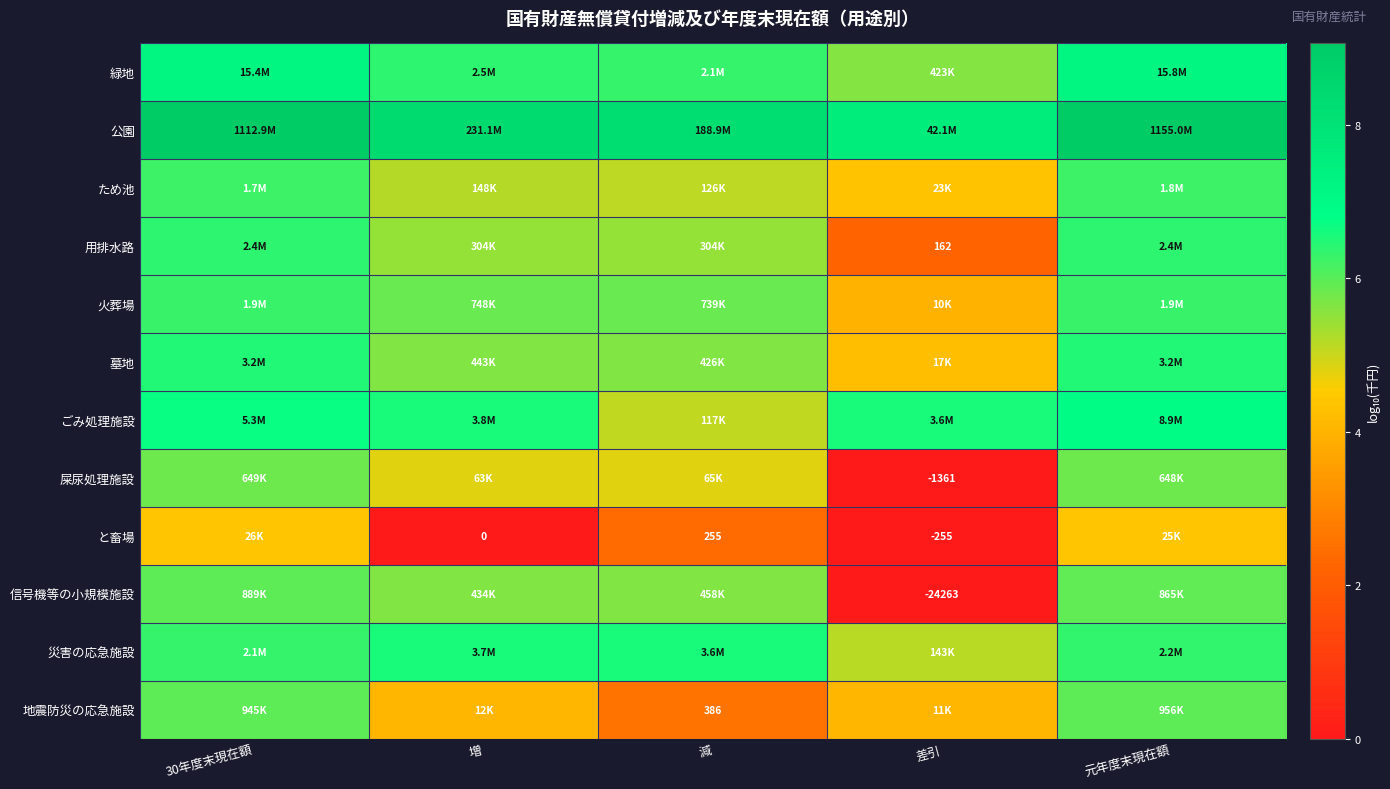

What is the maximum value shown in the chart?

9.1